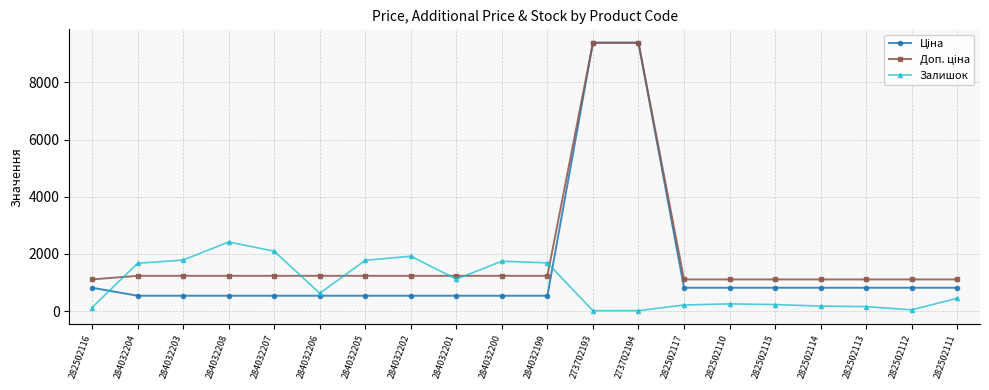

Which category has the highest value in the Залишок series?

284032208